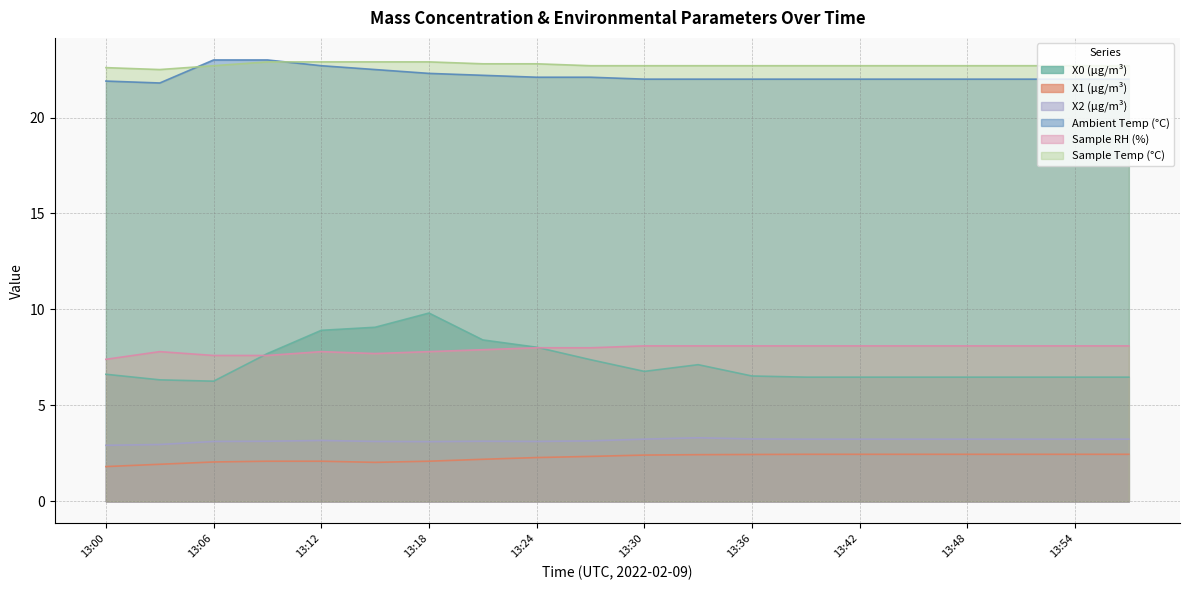

Reading right to left, extract all data points from this chart.

X0 (μg/m³): 13:57=6.5	13:54=6.5	13:51=6.5	13:48=6.5	13:45=6.5	13:42=6.5	13:39=6.5	13:36=6.5	13:33=7.1	13:30=6.8	13:27=7.4	13:24=8.0	13:21=8.4	13:18=9.8	13:15=9.1	13:12=8.9	13:09=7.7	13:06=6.3	13:03=6.3	13:00=6.6
X1 (μg/m³): 13:57=2.5	13:54=2.5	13:51=2.5	13:48=2.5	13:45=2.5	13:42=2.5	13:39=2.5	13:36=2.4	13:33=2.4	13:30=2.4	13:27=2.3	13:24=2.3	13:21=2.2	13:18=2.1	13:15=2.0	13:12=2.1	13:09=2.1	13:06=2.0	13:03=1.9	13:00=1.8
X2 (μg/m³): 13:57=3.2	13:54=3.2	13:51=3.2	13:48=3.2	13:45=3.2	13:42=3.2	13:39=3.2	13:36=3.2	13:33=3.3	13:30=3.2	13:27=3.1	13:24=3.1	13:21=3.1	13:18=3.1	13:15=3.1	13:12=3.2	13:09=3.1	13:06=3.1	13:03=3.0	13:00=2.9
Ambient Temp (°C): 13:57=22.0	13:54=22.0	13:51=22.0	13:48=22.0	13:45=22.0	13:42=22.0	13:39=22.0	13:36=22.0	13:33=22.0	13:30=22.0	13:27=22.1	13:24=22.1	13:21=22.2	13:18=22.3	13:15=22.5	13:12=22.7	13:09=23.0	13:06=23.0	13:03=21.8	13:00=21.9
Sample RH (%): 13:57=8.1	13:54=8.1	13:51=8.1	13:48=8.1	13:45=8.1	13:42=8.1	13:39=8.1	13:36=8.1	13:33=8.1	13:30=8.1	13:27=8.0	13:24=8.0	13:21=7.9	13:18=7.8	13:15=7.7	13:12=7.8	13:09=7.6	13:06=7.6	13:03=7.8	13:00=7.4
Sample Temp (°C): 13:57=22.7	13:54=22.7	13:51=22.7	13:48=22.7	13:45=22.7	13:42=22.7	13:39=22.7	13:36=22.7	13:33=22.7	13:30=22.7	13:27=22.7	13:24=22.8	13:21=22.8	13:18=22.9	13:15=22.9	13:12=22.9	13:09=22.9	13:06=22.7	13:03=22.5	13:00=22.6